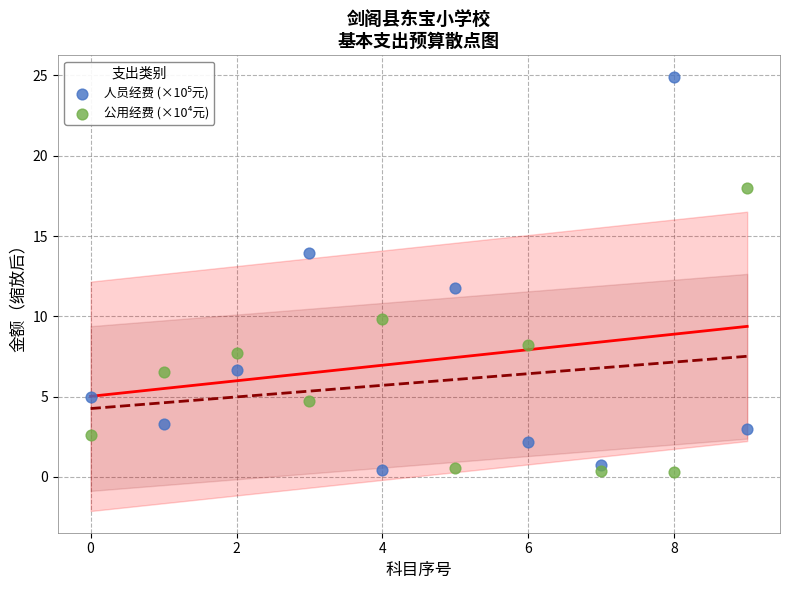

Across all data points, what is the range of Y values (max minus min)?

24.6